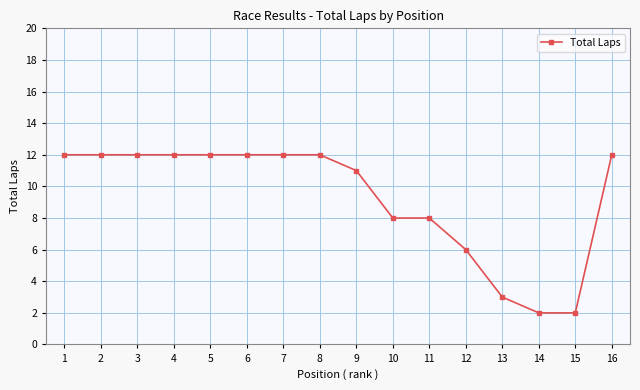

What is the greatest value displayed?

12